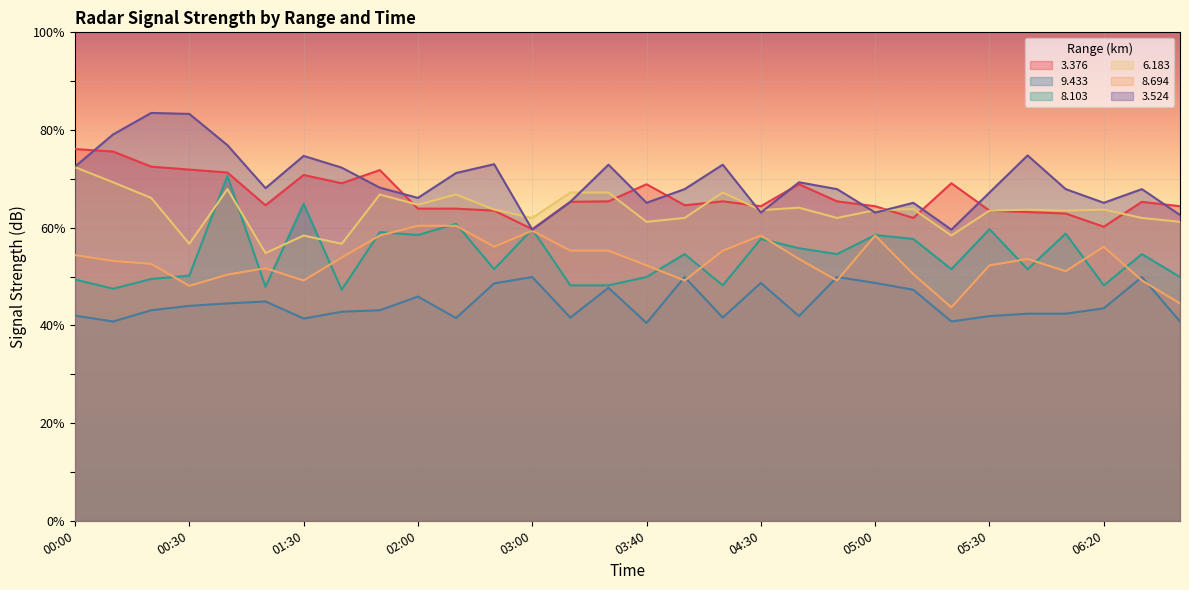

Which series has the largest total across all categories?

3.524